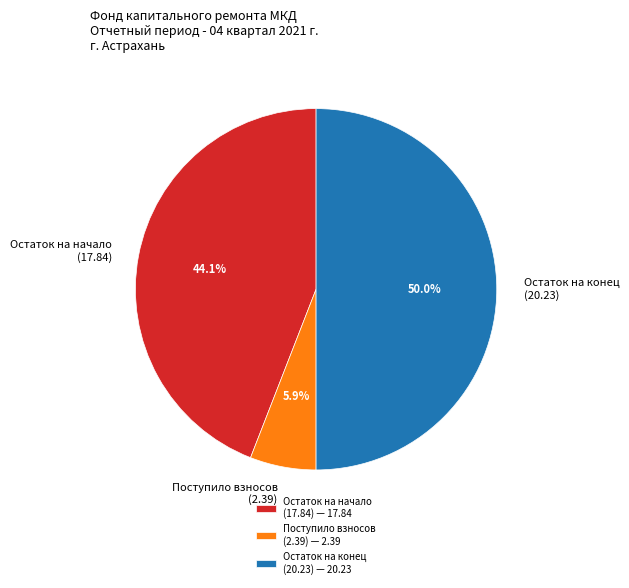

Does Поступило взносов (2.39) represent more than half of the total?

No